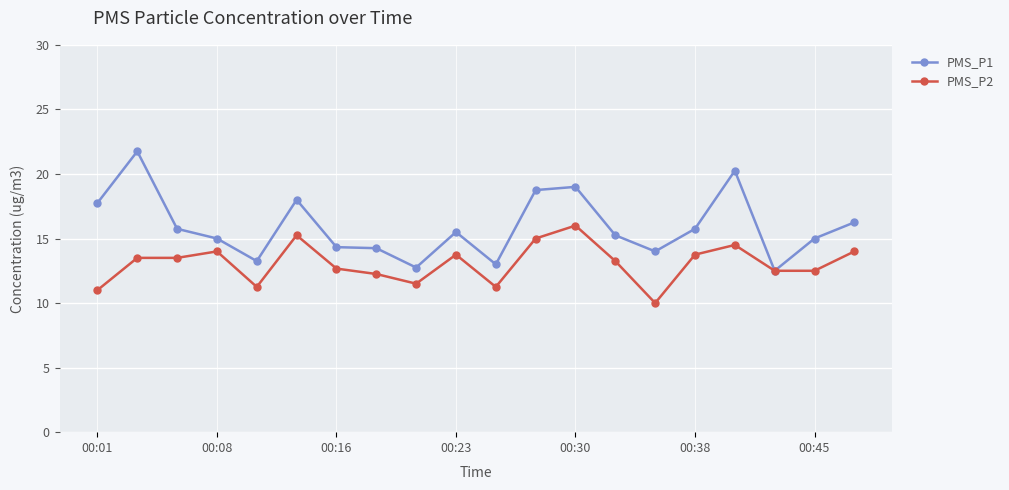

What is the minimum value for PMS_P1?

12.5